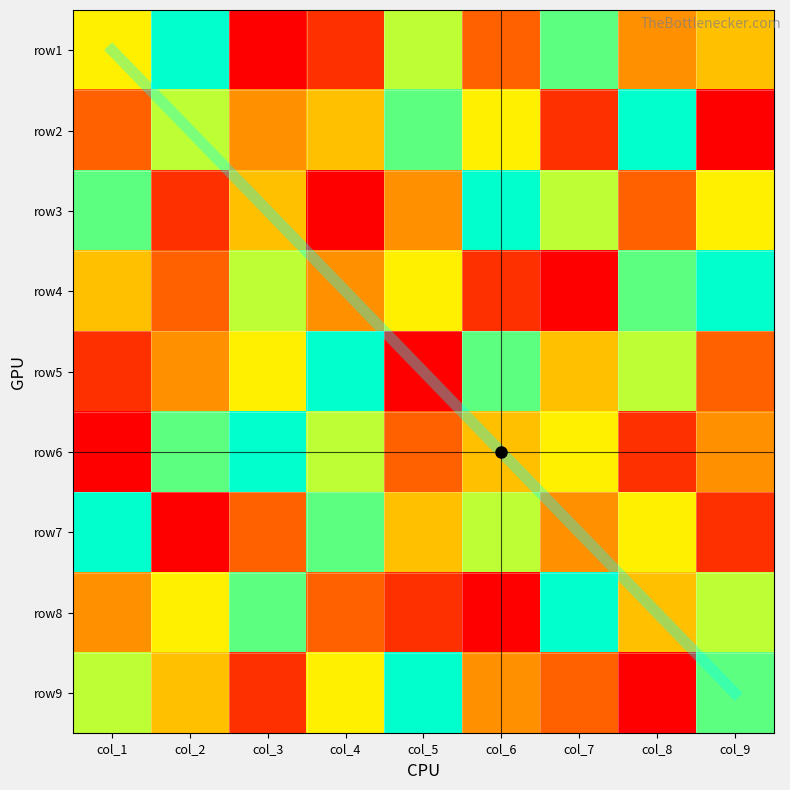

What is the lowest value of the row6 series?

1